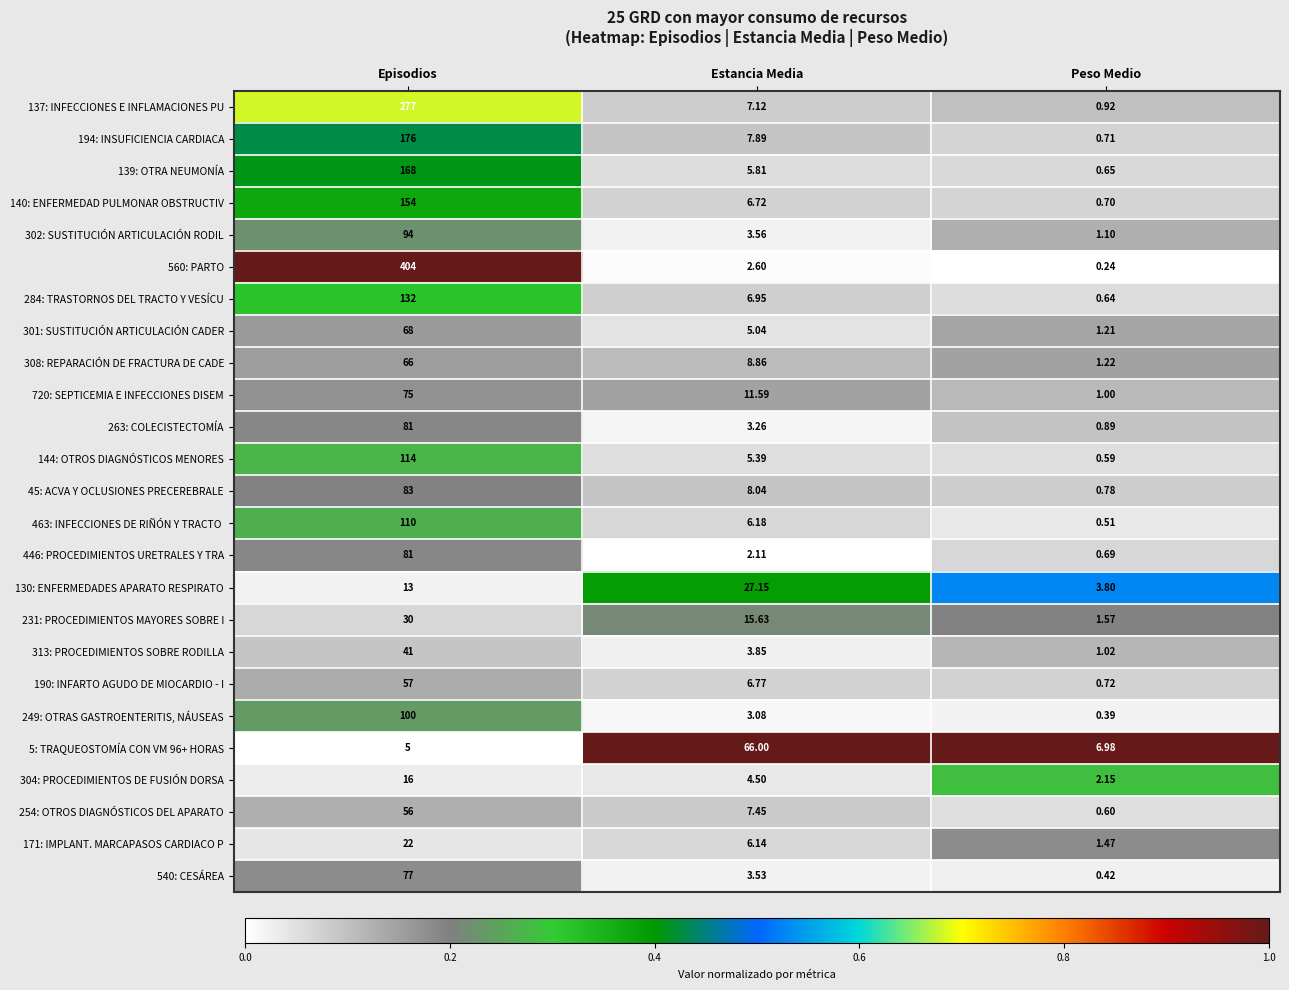

Which series has the largest total across all categories?

560: PARTO